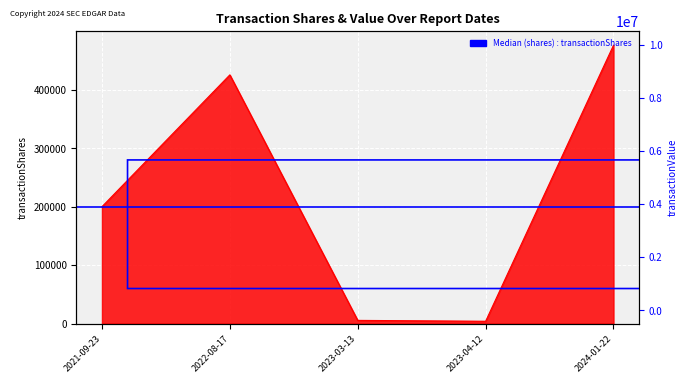

What is the difference between the maximum and minimum values?

472190